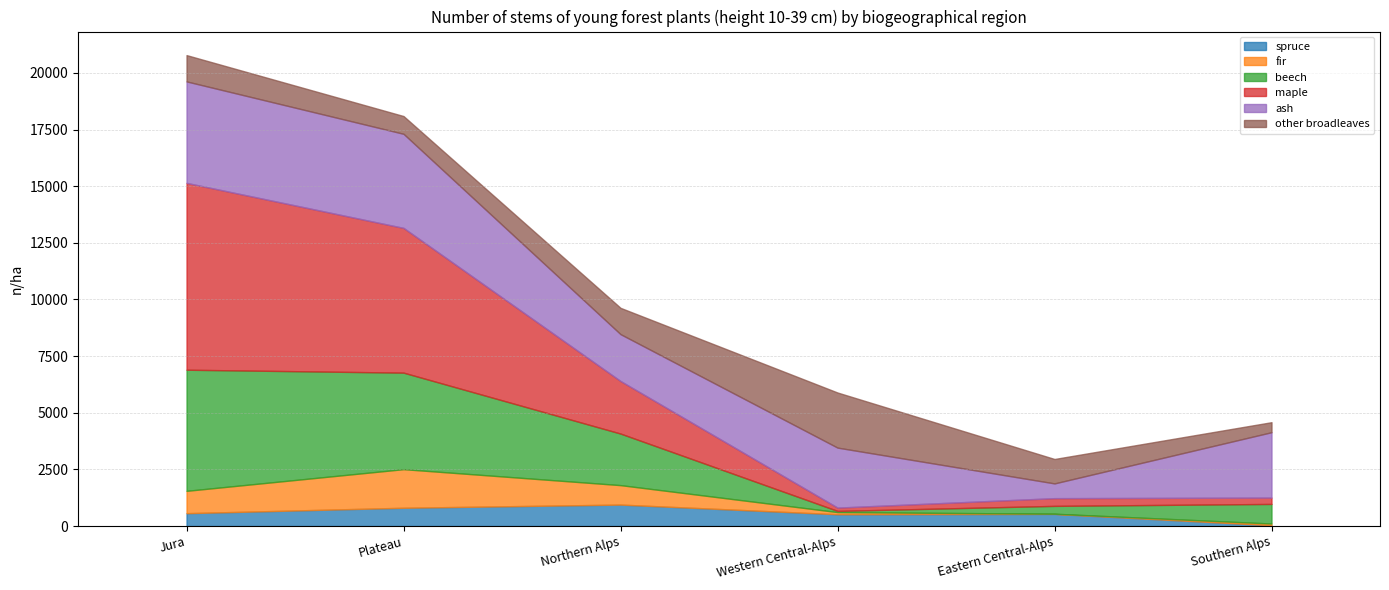

What is the difference between the second highest and second lowest values in the fir series?

911